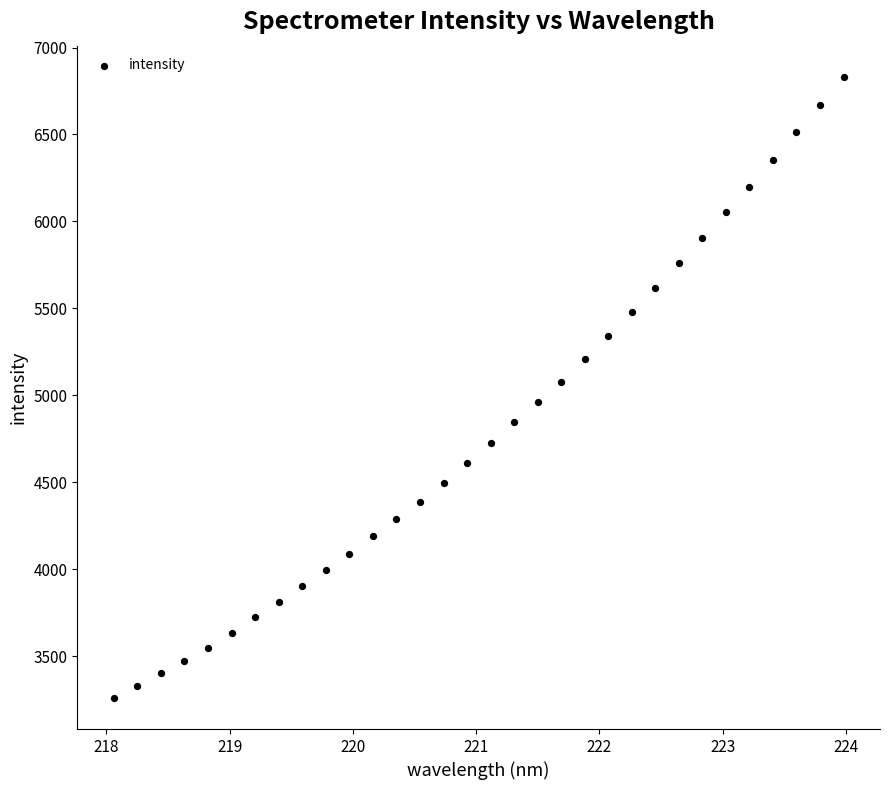

What is the range of X values (max minus min)?

5.9